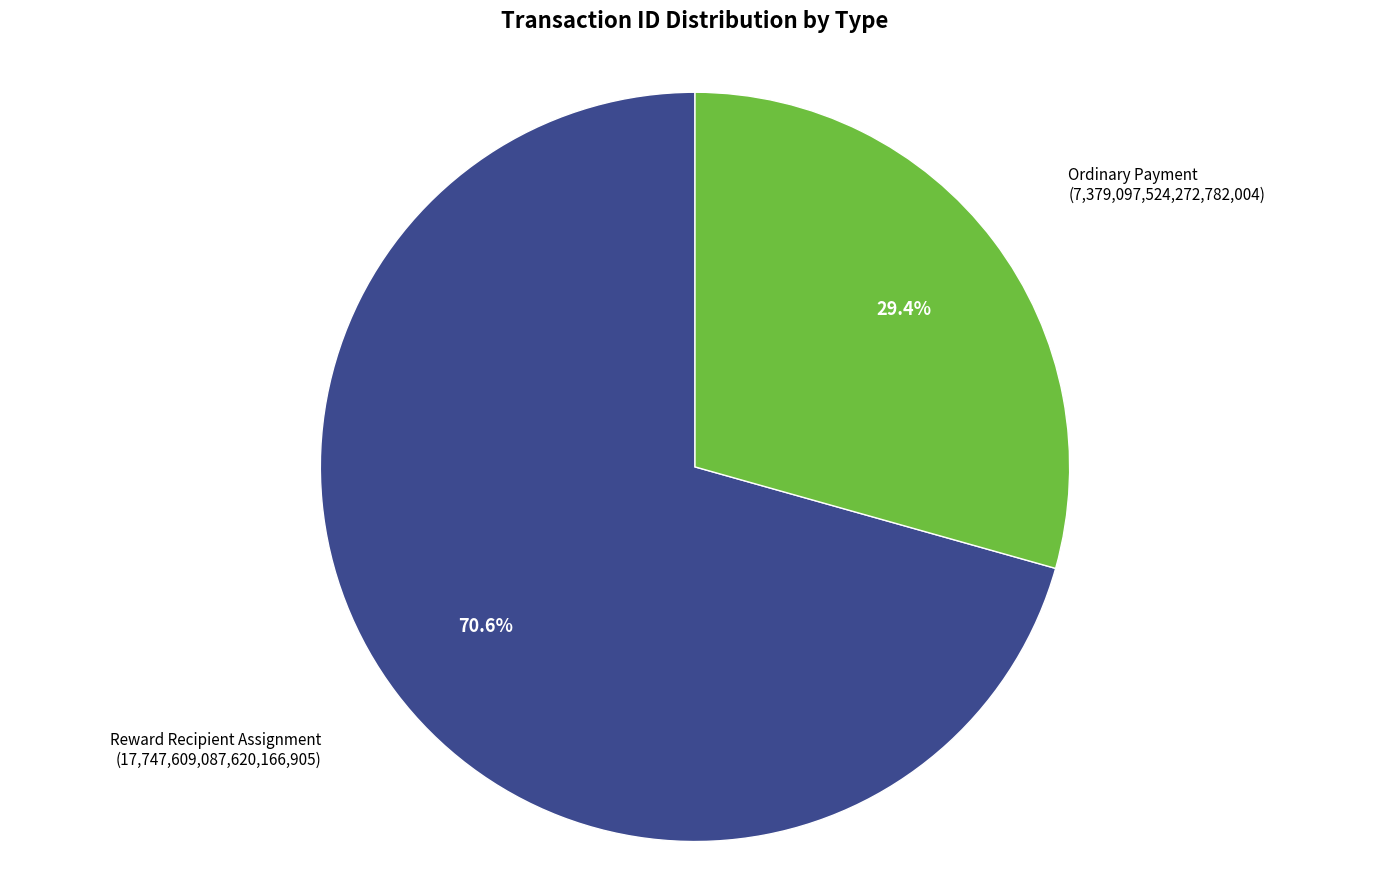

Does any single category account for the majority?

Yes